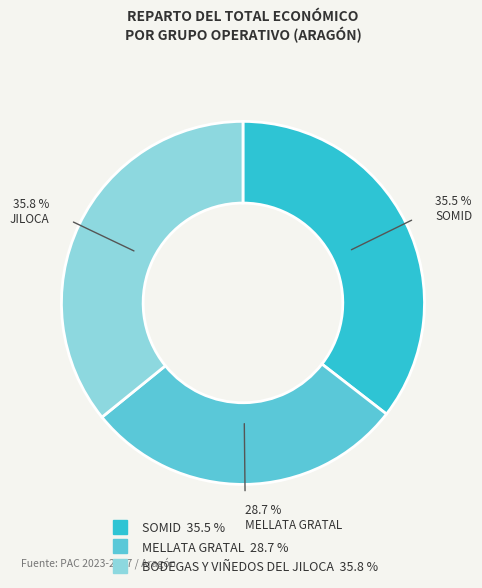

Approximately how many times larger is the value at SOMID compared to BODEGAS Y VIÑEDOS DEL JILOCA?

1.0